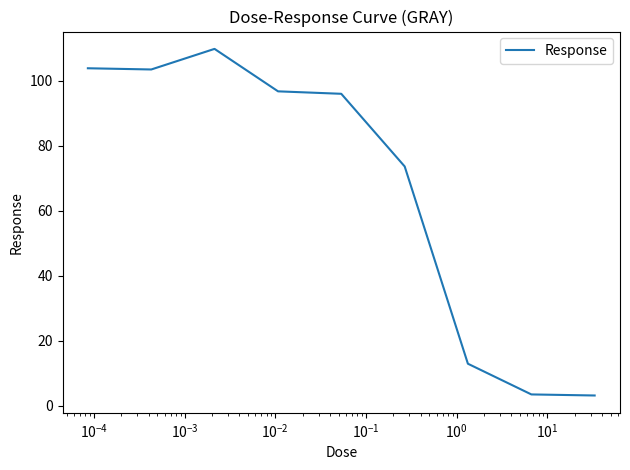

What is the smallest value displayed?

3.1